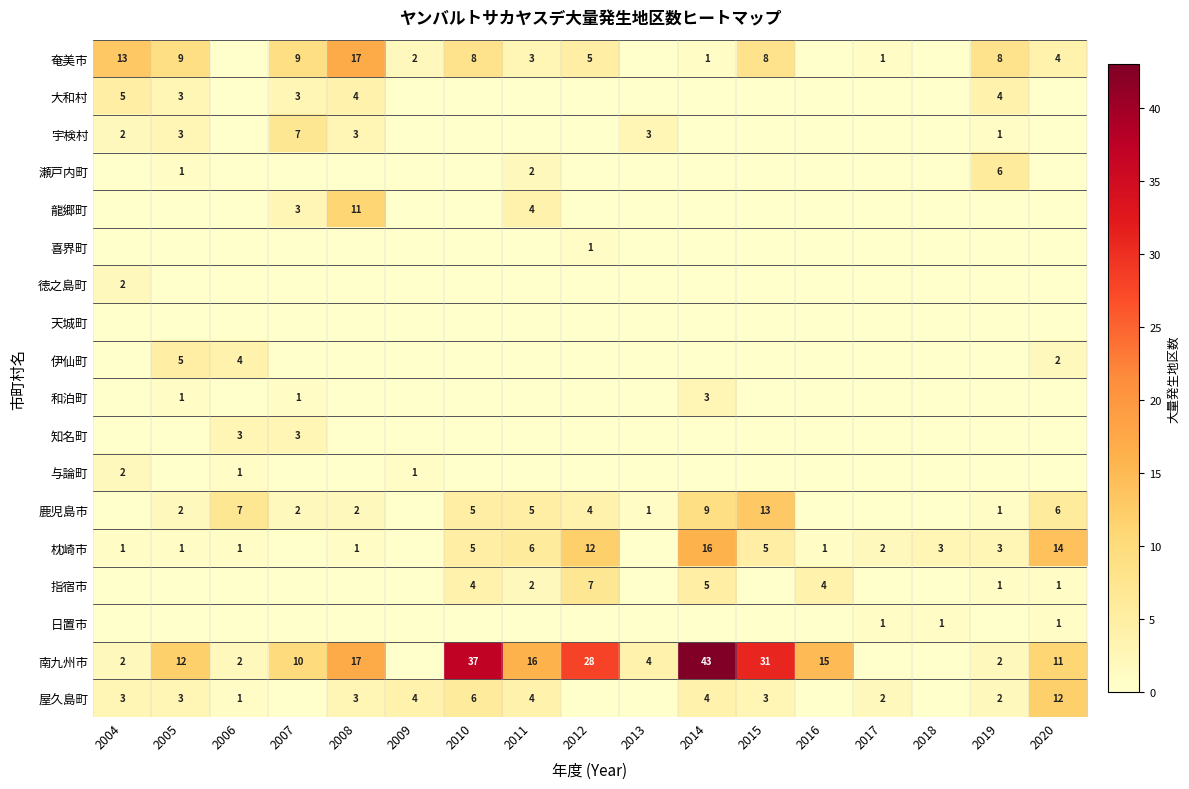

The 南九州市 series shows 16 at 2011. True or false?

True